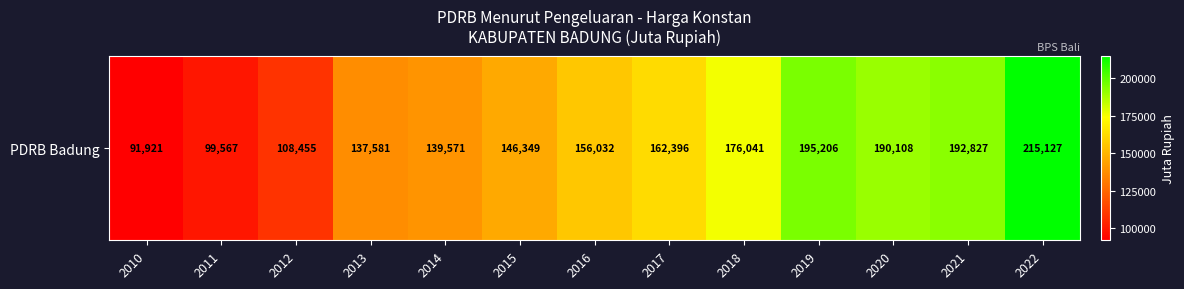

How many data points are above 156031?

7